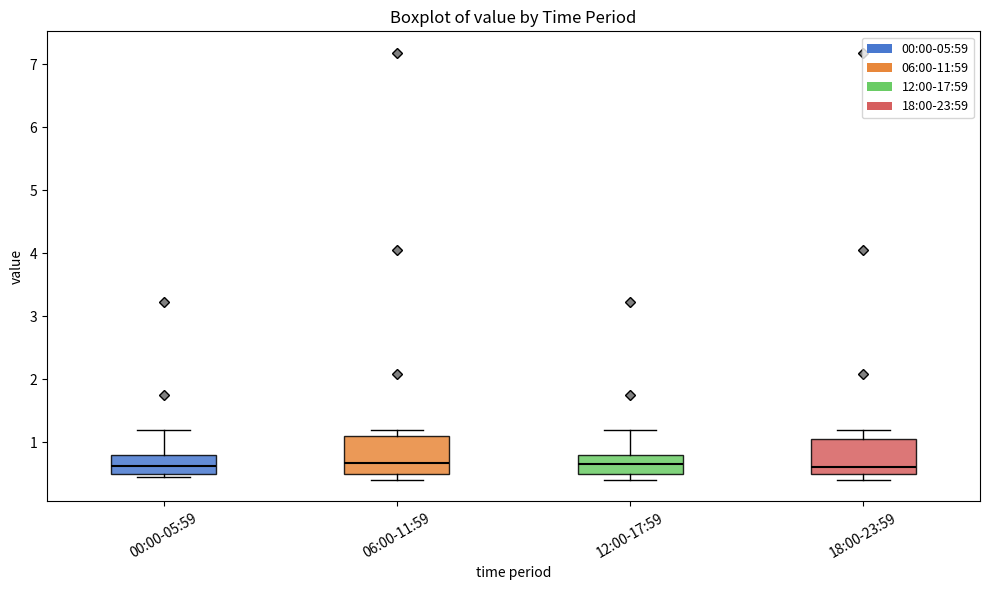

Where does the upper whisker of the box for 00:00-05:59 end on the y-axis? The values are not printed on the chart, so give them approximately, as read against the axis.

1.2